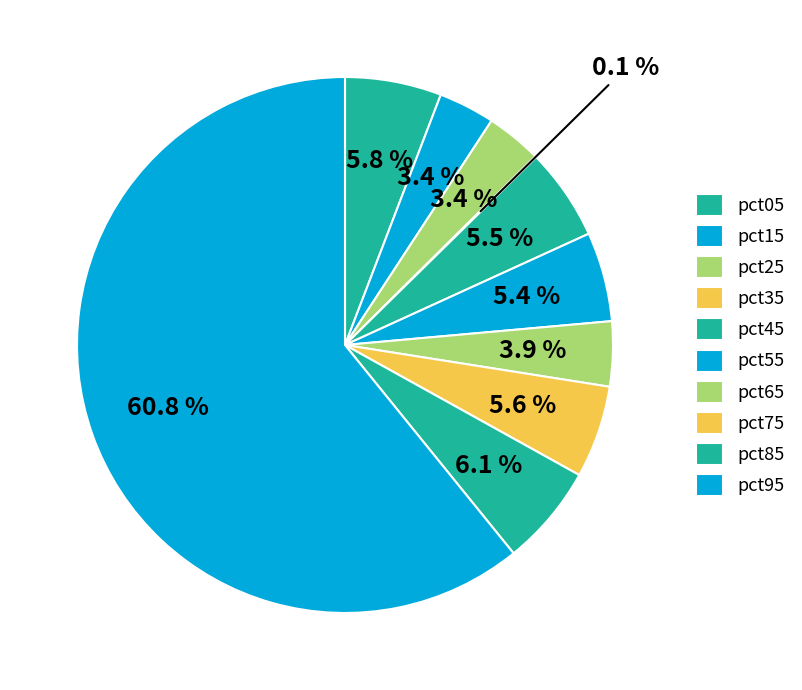

Does any single category account for the majority?

Yes